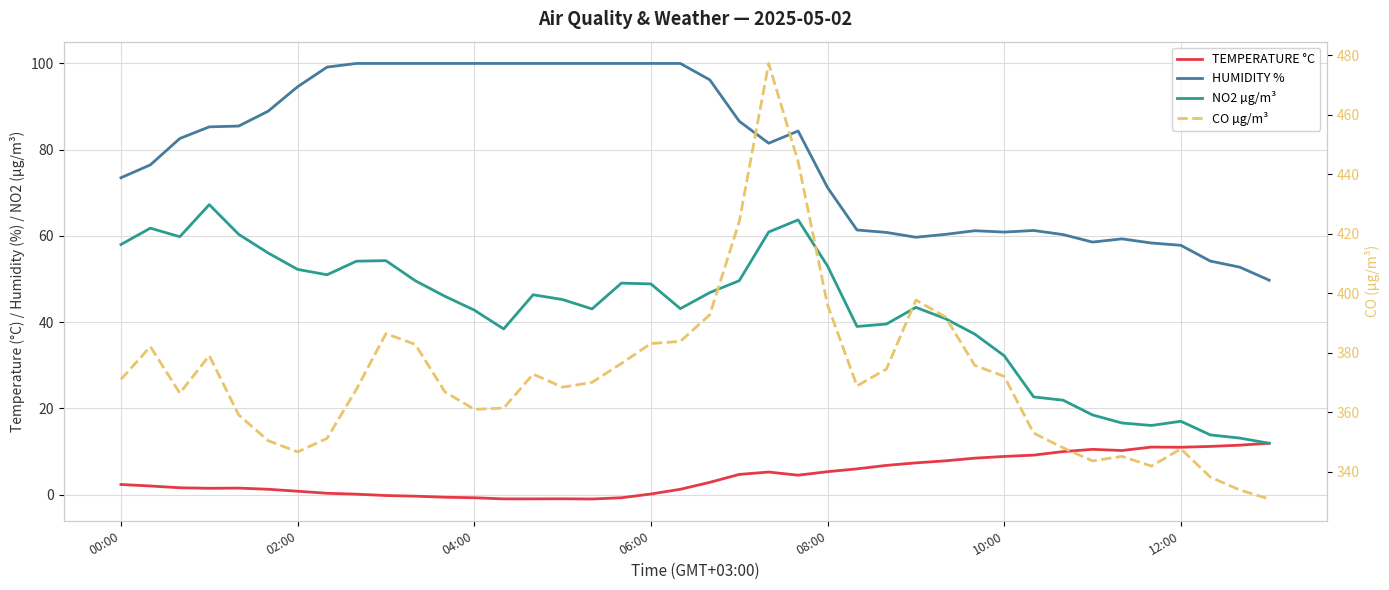

How many distinct data groups are displayed?

4